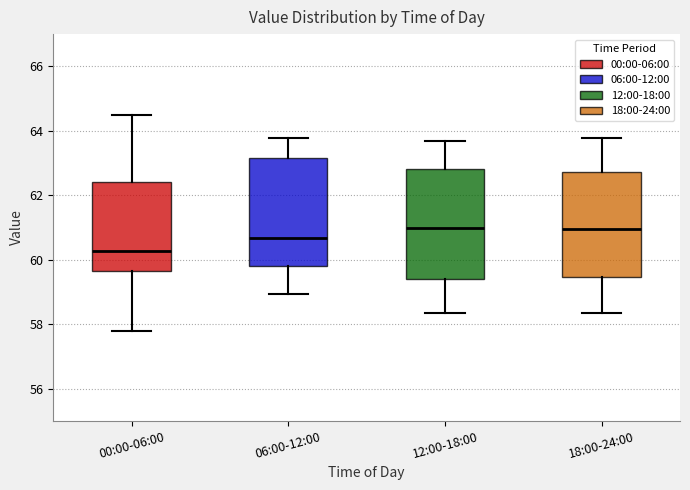

Which box has the lowest median line?

00:00-06:00